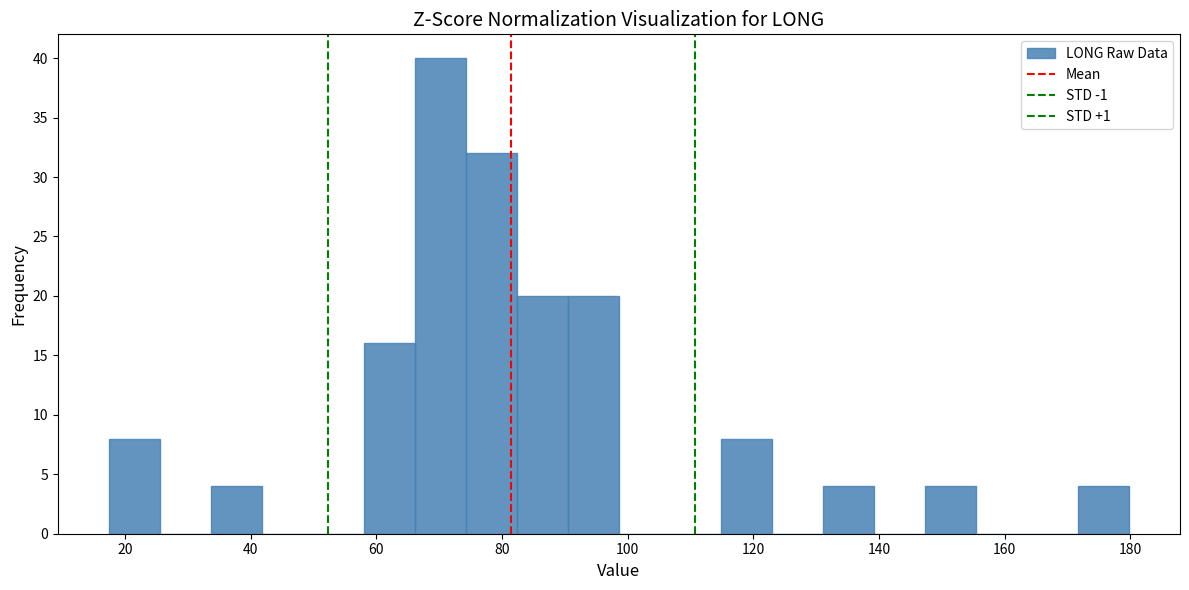

What is the height of the bar covering 66 to 74 on the x-axis? Neither the bar edges nor the heights are printed on the chart, so give them approximately, as read against the axes.

40